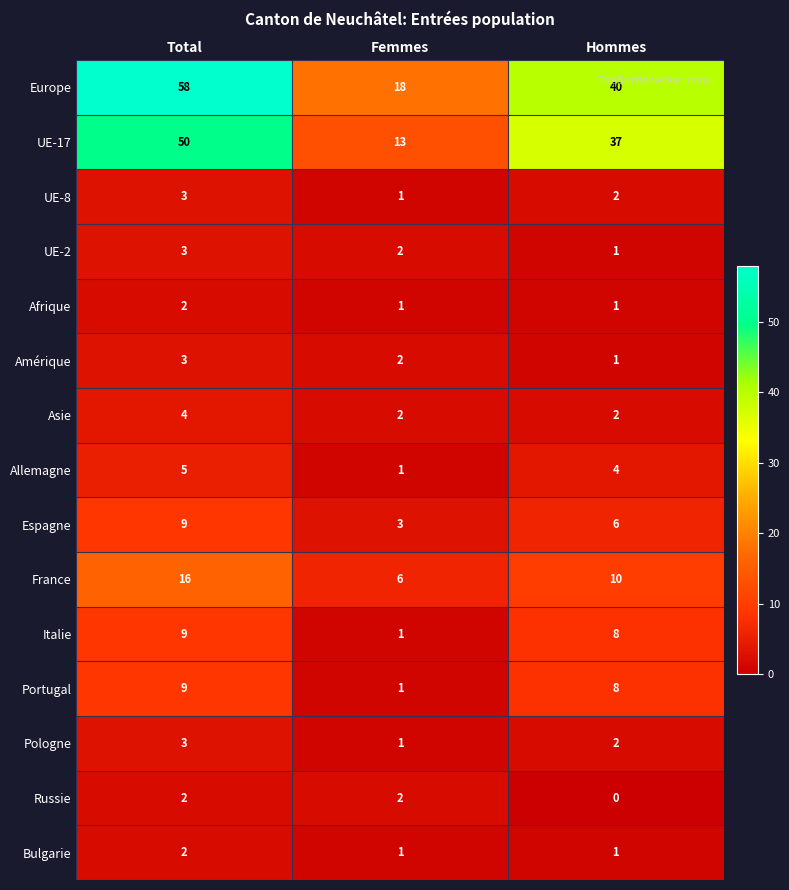

What is the maximum value shown in the chart?

58